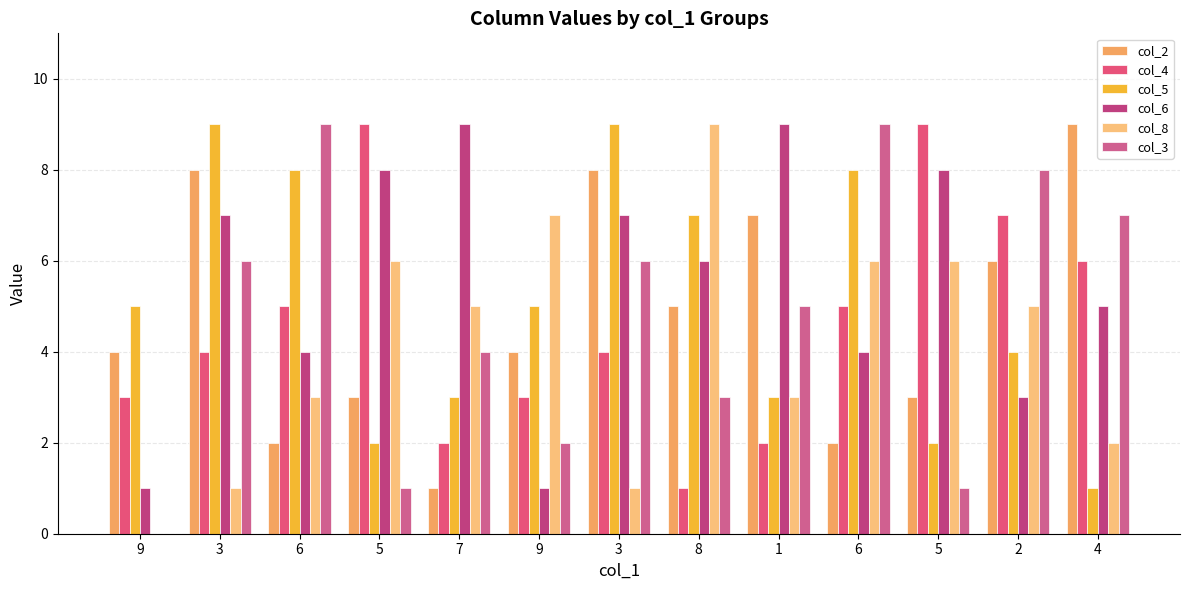

How many groups of bars are there?

13